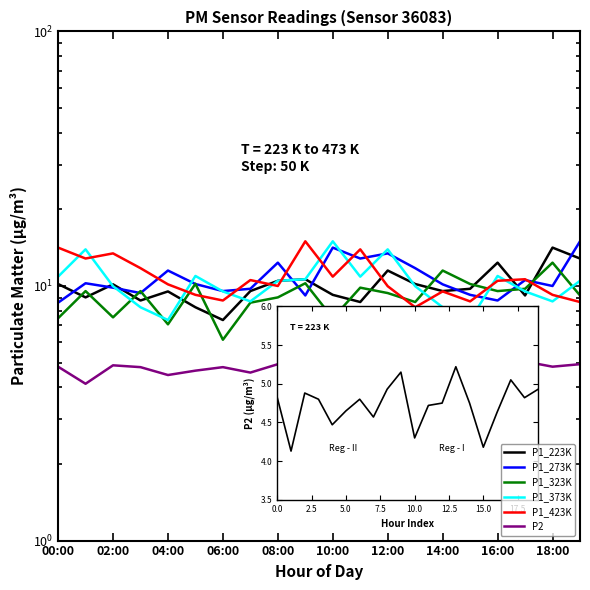

Is it true that P1_373K equals 7.3 at 15?

True